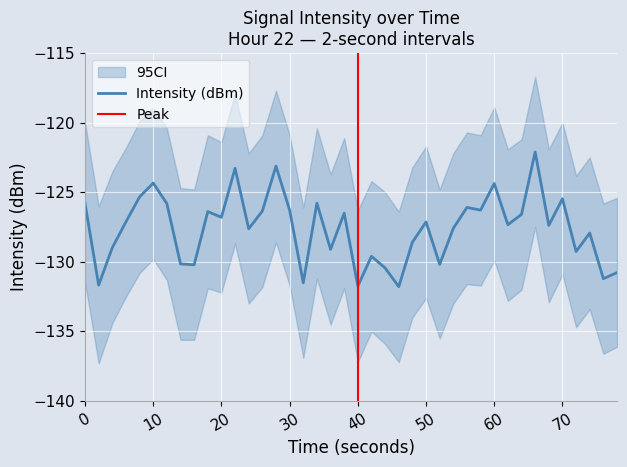

What is the maximum value for Intensity (dBm)?

-122.1